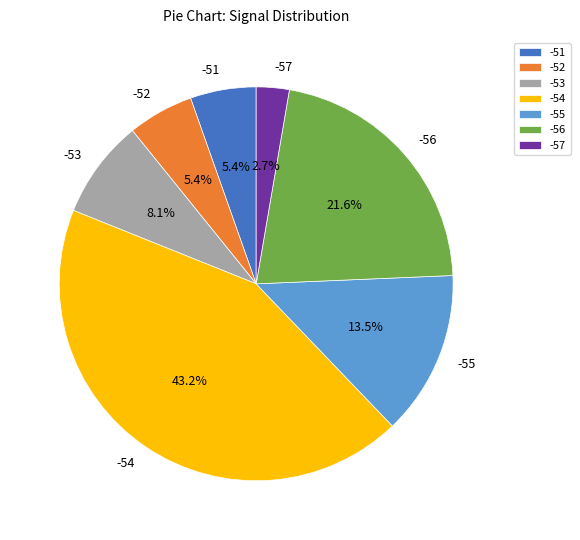

The -54 slice represents 2% of the pie. True or false?

False